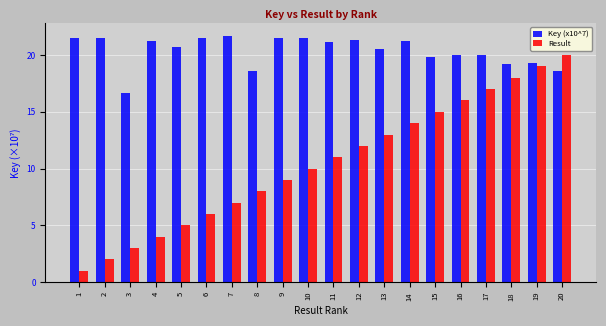

List the labels in order of Result value, smallest first.

1, 2, 3, 4, 5, 6, 7, 8, 9, 10, 11, 12, 13, 14, 15, 16, 17, 18, 19, 20